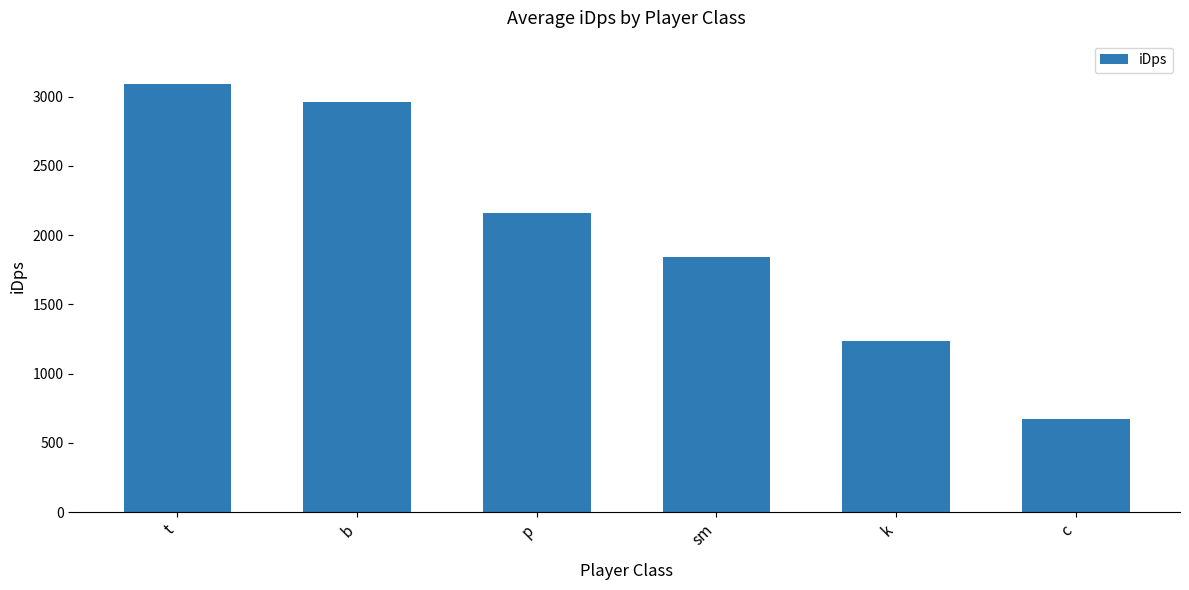

The chart shows a value of 1087.7 at p. True or false?

False